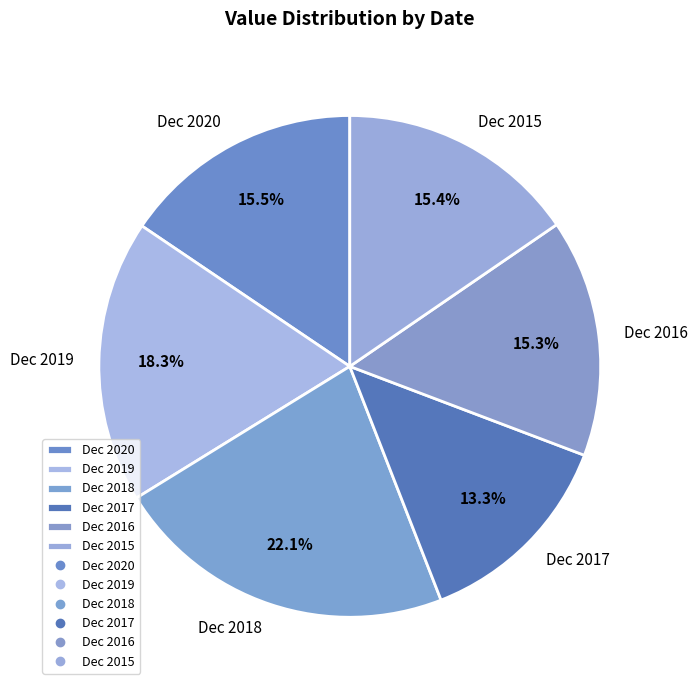

Which has a higher value, Dec 2017 or Dec 2018?

Dec 2018